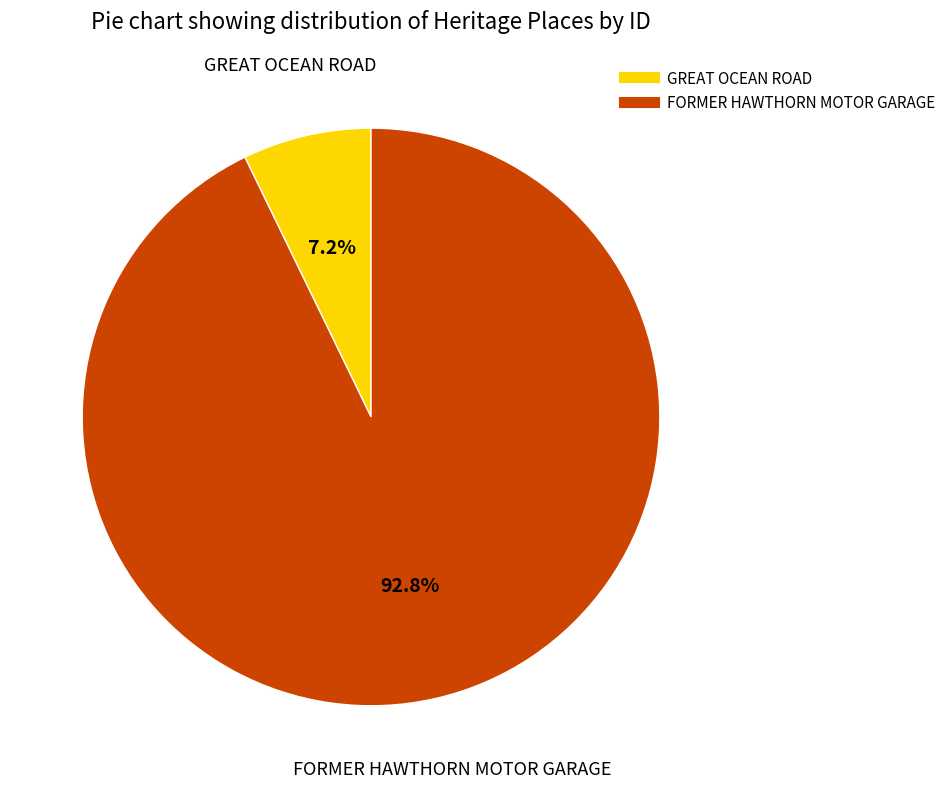

Combined, do GREAT OCEAN ROAD and FORMER HAWTHORN MOTOR GARAGE account for over 50%?

Yes